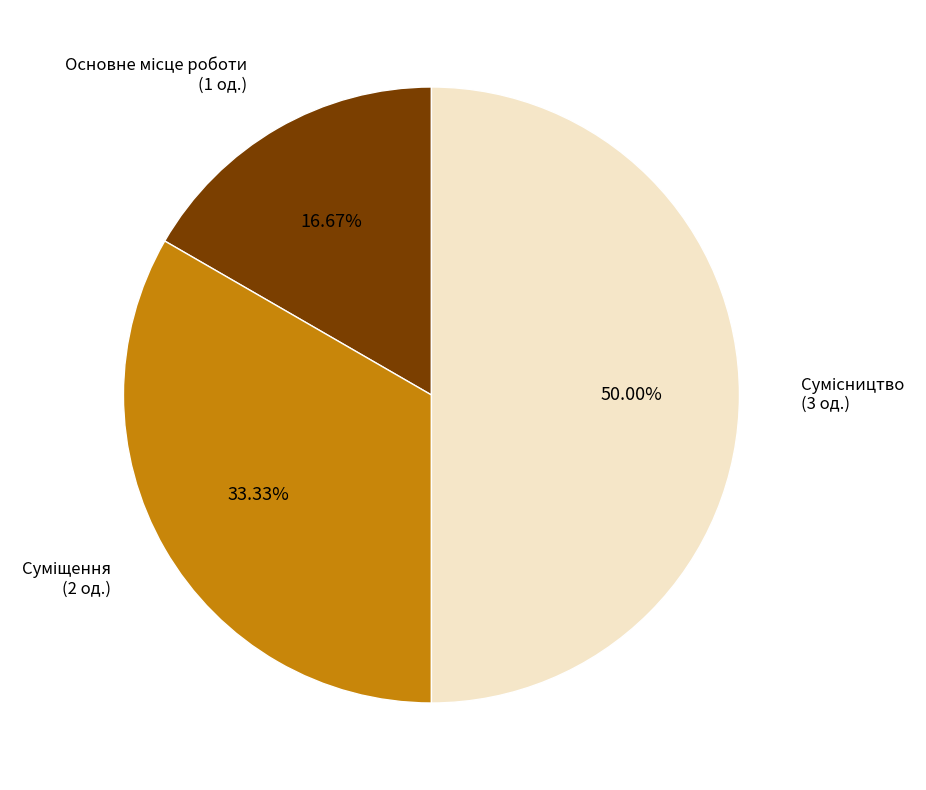

What portion of the pie excludes Основне місце роботи?

83.3%